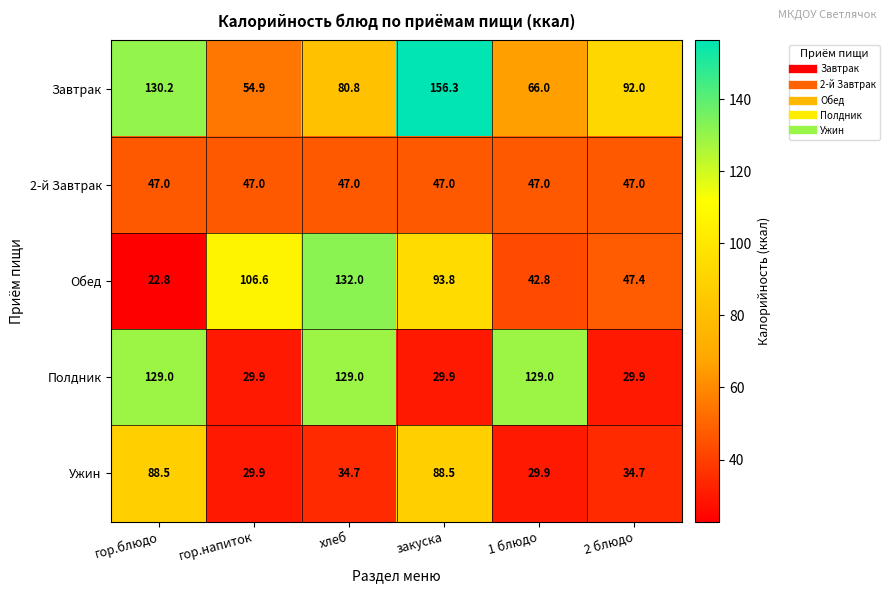

Rank the series by their maximum value, from lowest to highest.

2-й Завтрак, Ужин, Полдник, Обед, Завтрак